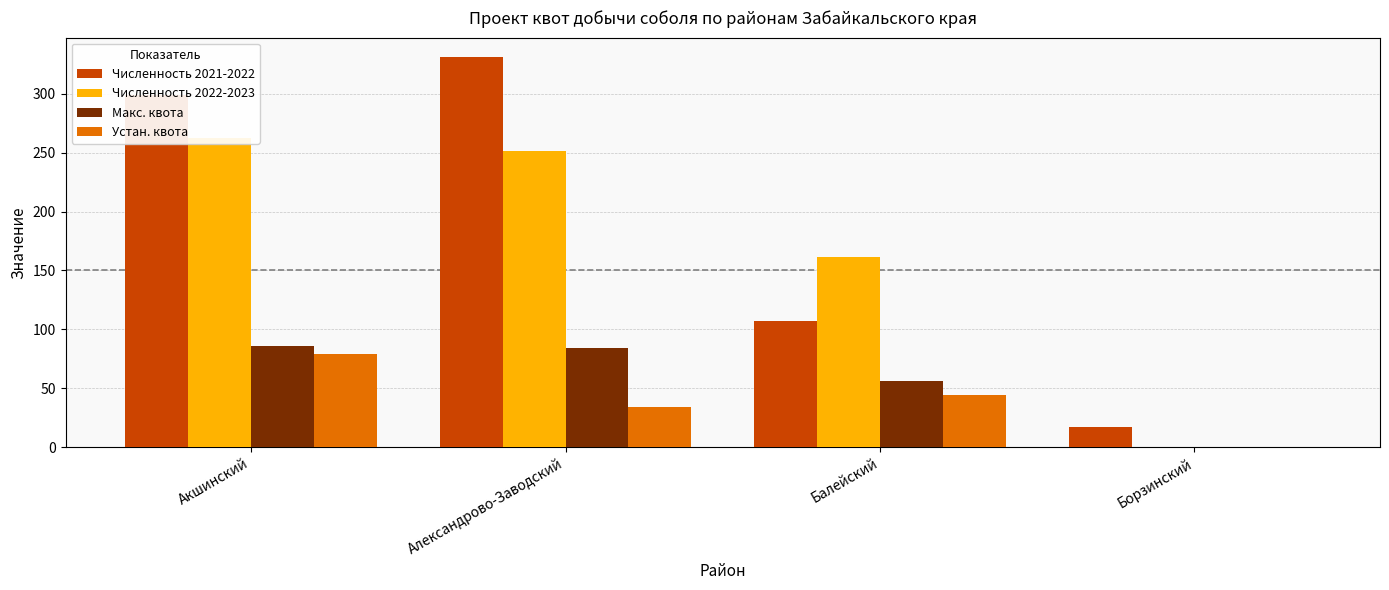

True or false: Численность 2021-2022 has a value of 331.0 at Александрово-Заводский.

True